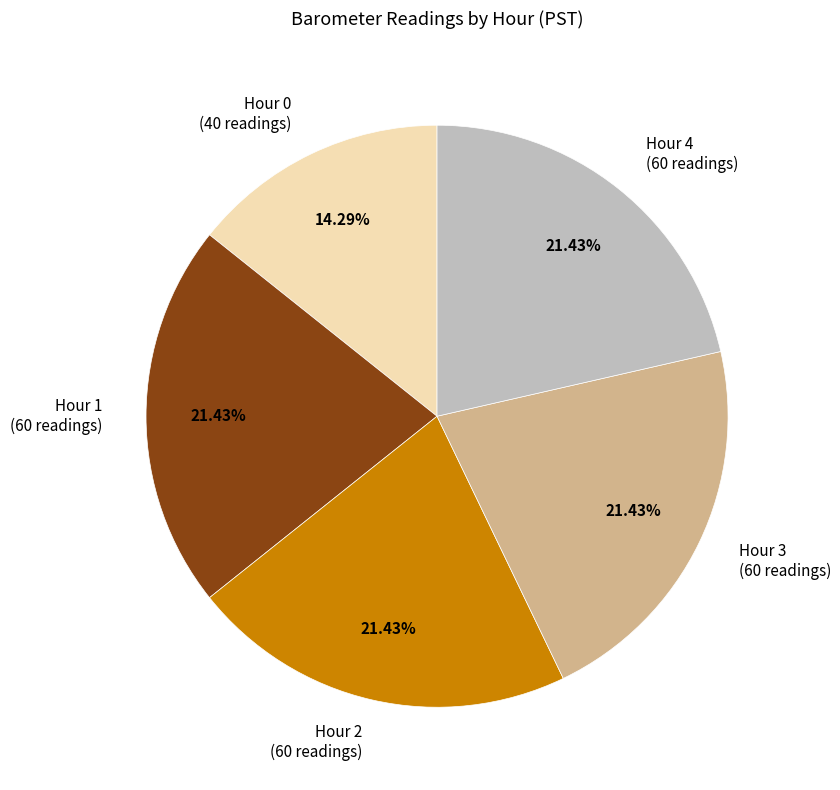

Do Hour 2 (60 readings) and Hour 3 (60 readings) together represent more than half of the pie?

No